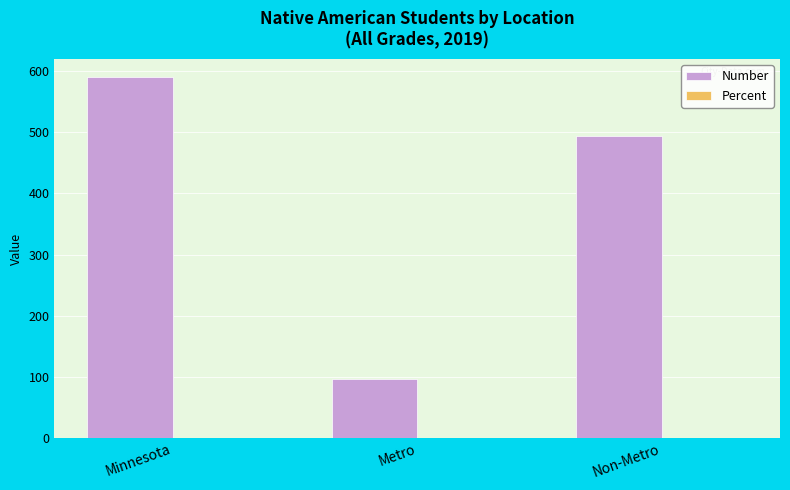

The Number series shows 874.5 at Non-Metro. True or false?

False